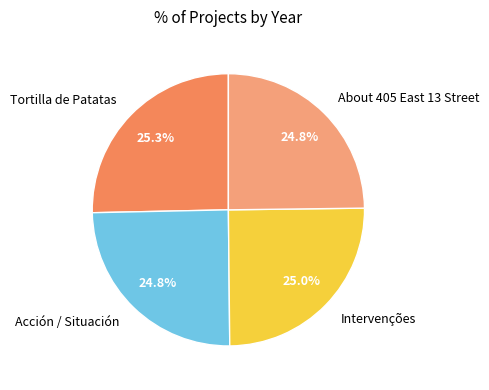

To the nearest percent, what percentage of the pie is Acción / Situación?

25%